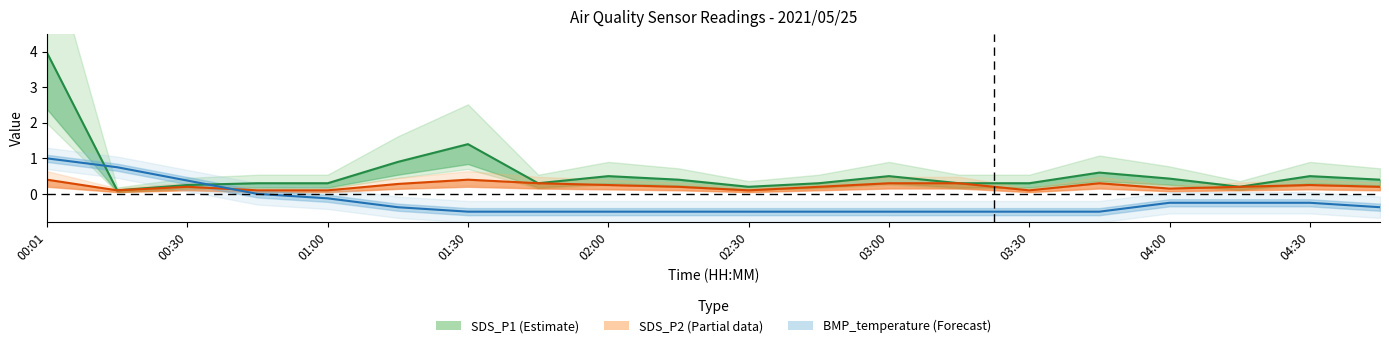

Count the number of categories in the chart.

20